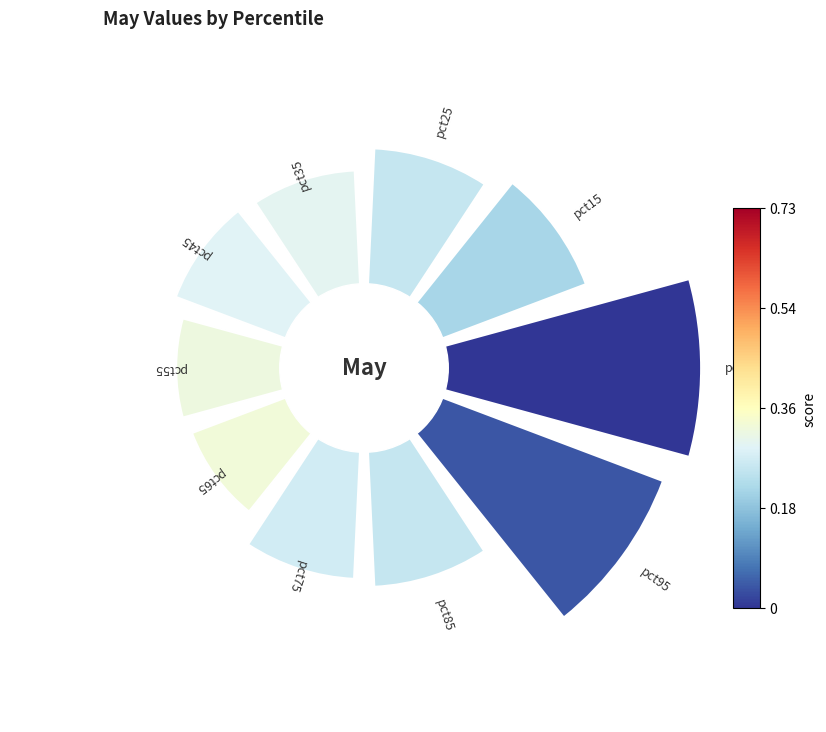

To the nearest percent, what is the difference between the largest and smallest slice percentages?

7%